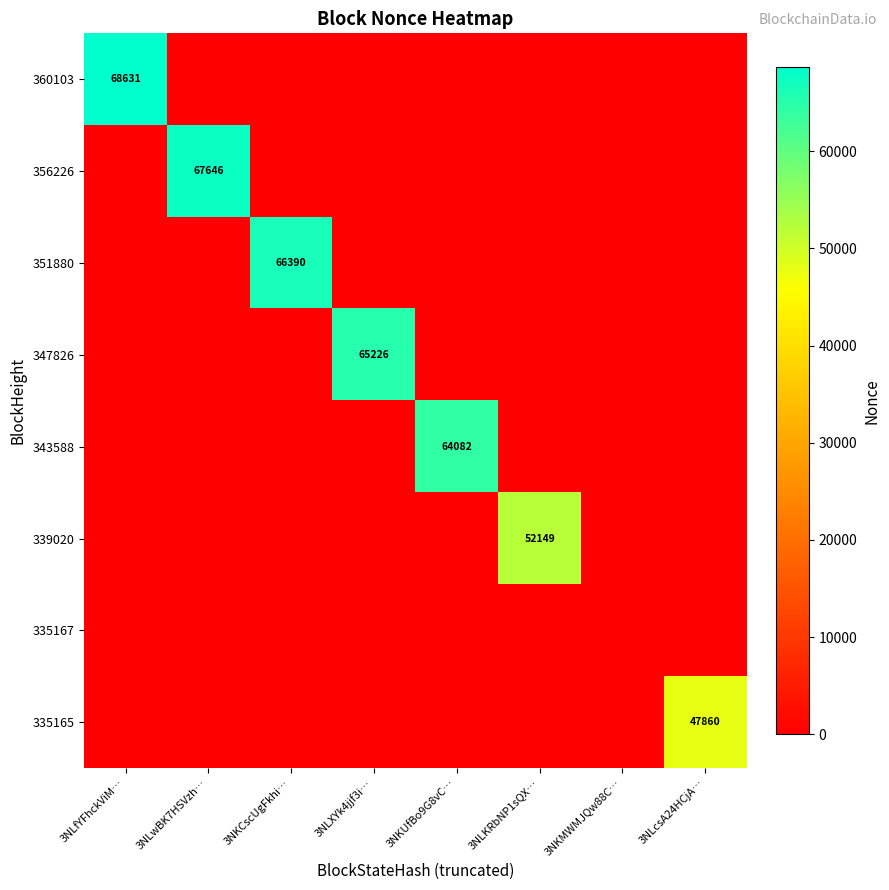

At which category is the sum across all series the highest?

3NLfYFhckViM…